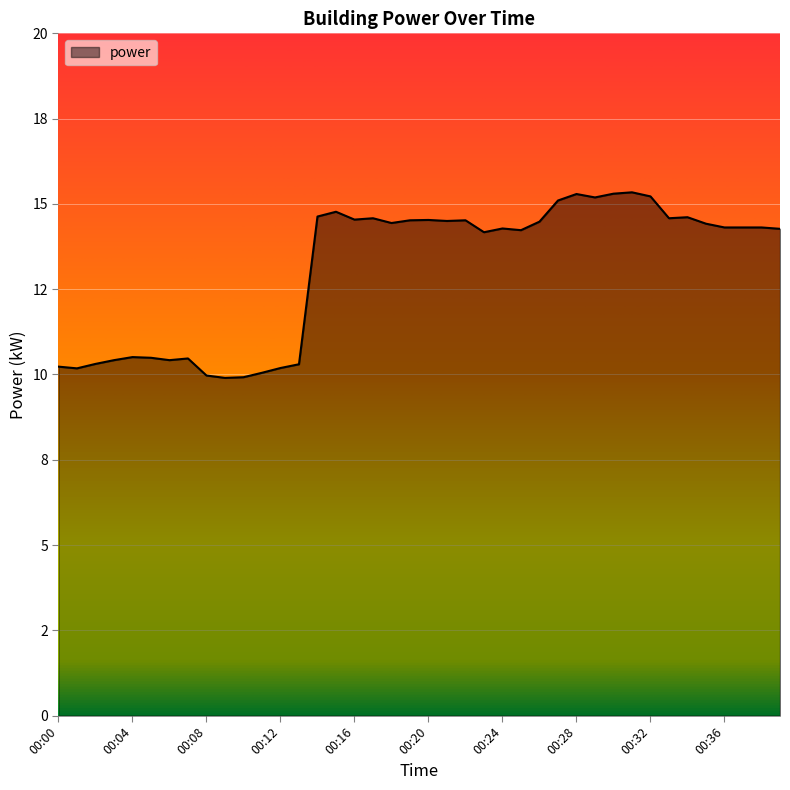

Rank the categories by value from highest to lowest.

00:31, 00:30, 00:28, 00:32, 00:29, 00:27, 00:15, 00:14, 00:34, 00:17, 00:33, 00:16, 00:20, 00:19, 00:22, 00:21, 00:26, 00:18, 00:35, 00:36, 00:37, 00:38, 00:24, 00:39, 00:25, 00:23, 00:04, 00:05, 00:07, 00:03, 00:06, 00:02, 00:13, 00:00, 00:12, 00:01, 00:11, 00:08, 00:10, 00:09